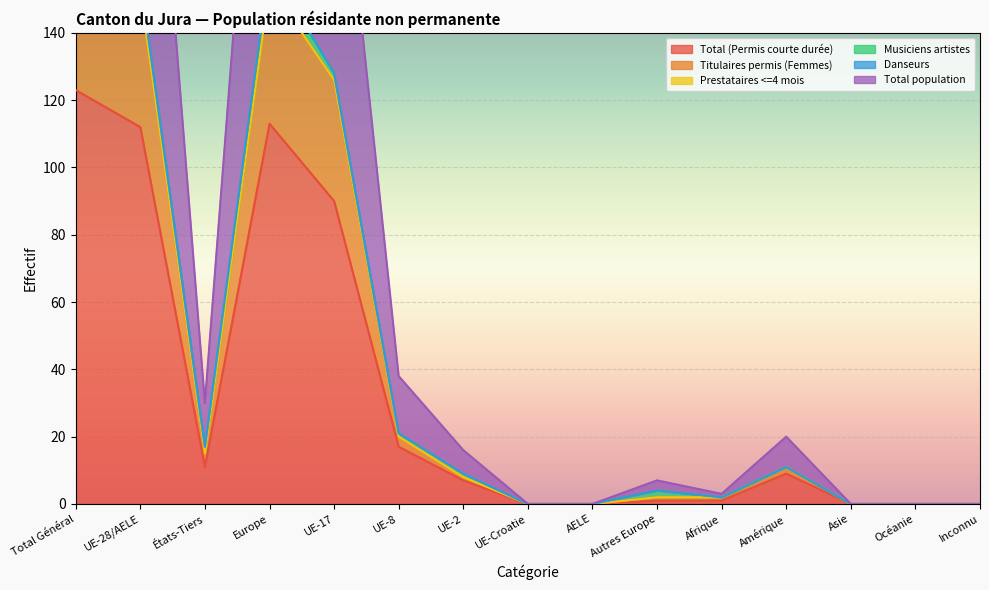

Is it true that Total (Permis courte durée) equals 17 at UE-8?

True